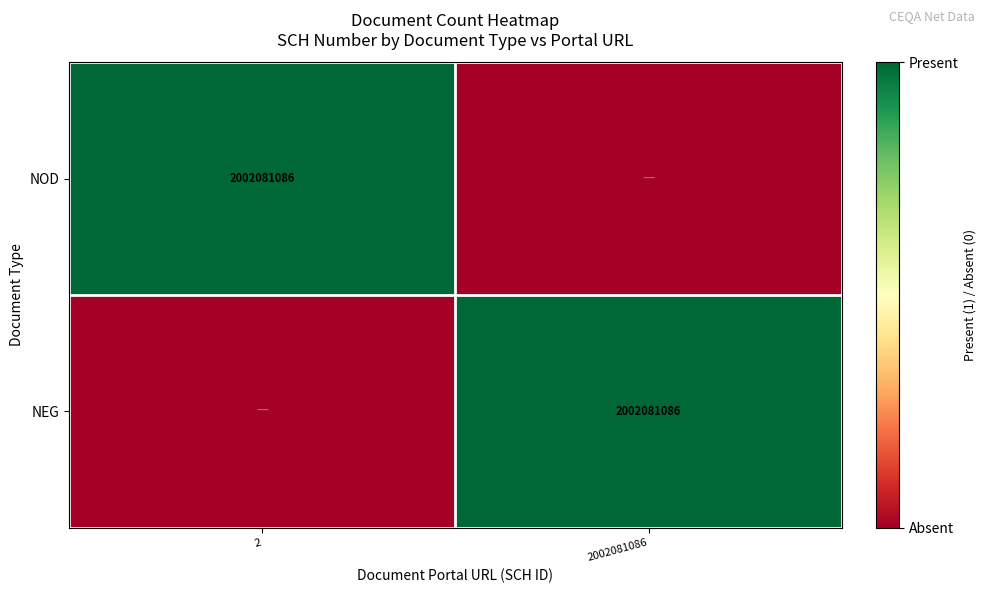

At which category is the sum across all series the highest?

2